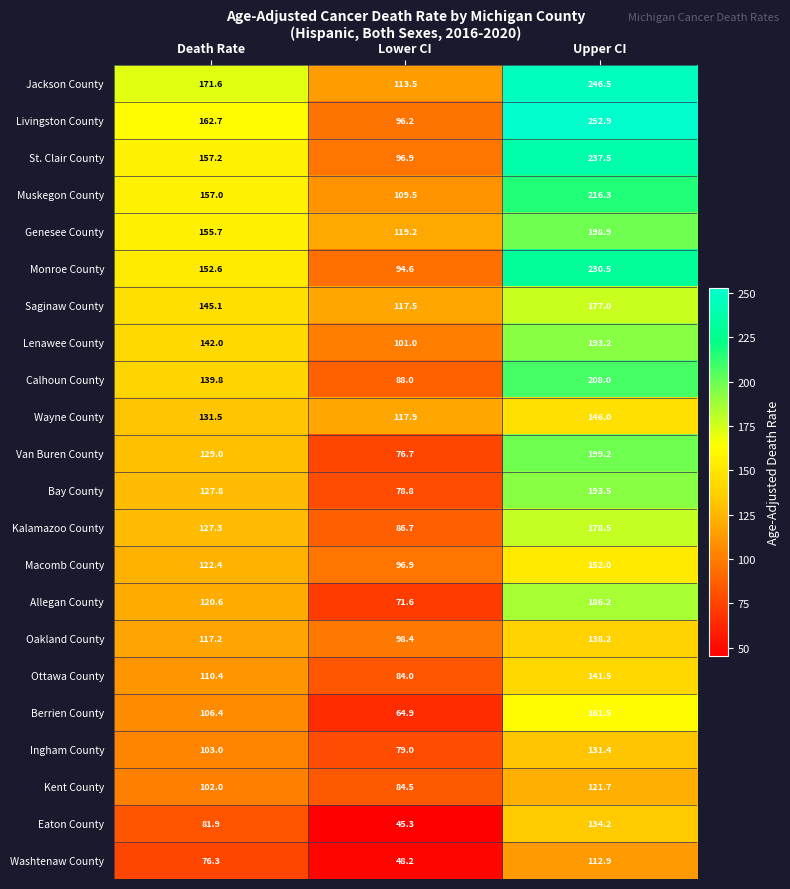

What is the total value across all series at Death Rate?

2839.5